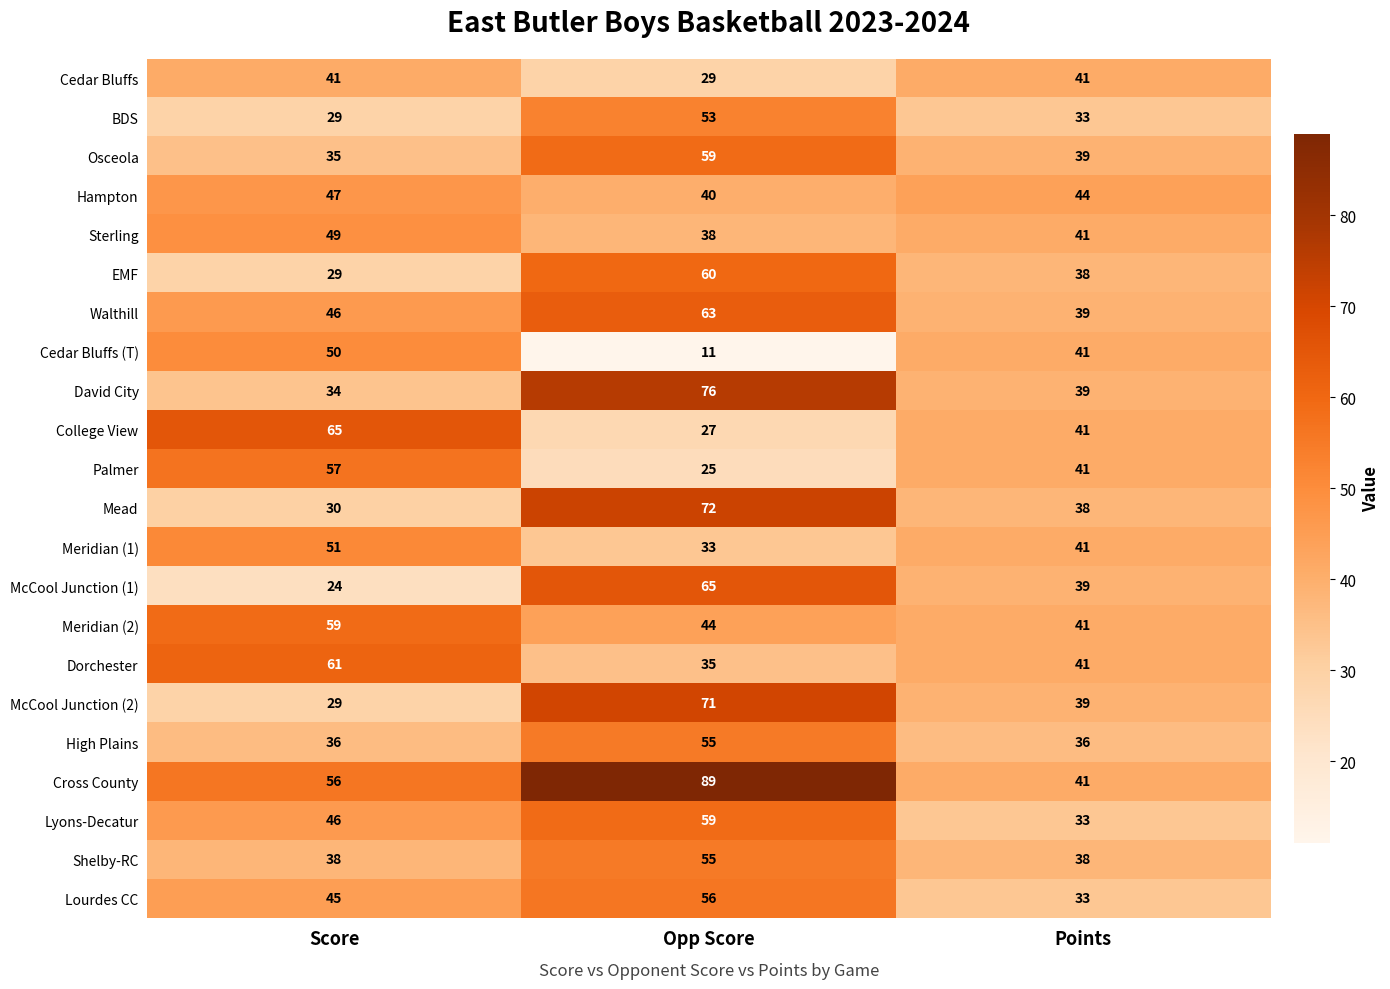

Count the number of data series in this chart.

22